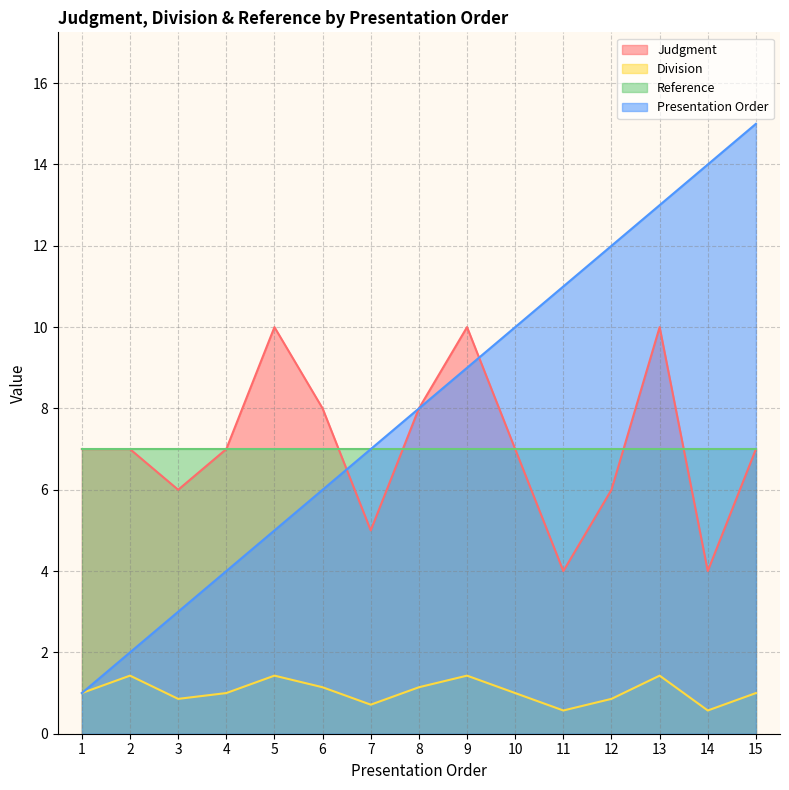

How many data points does each series have?

15